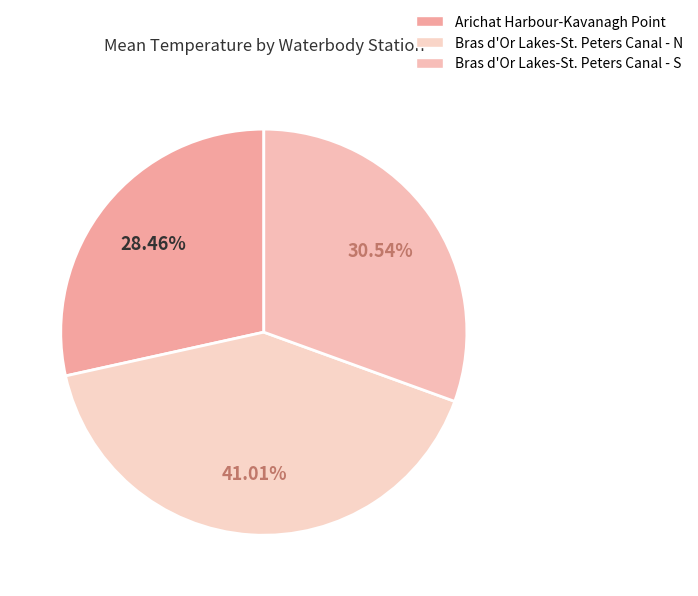

Does any single category account for the majority?

No